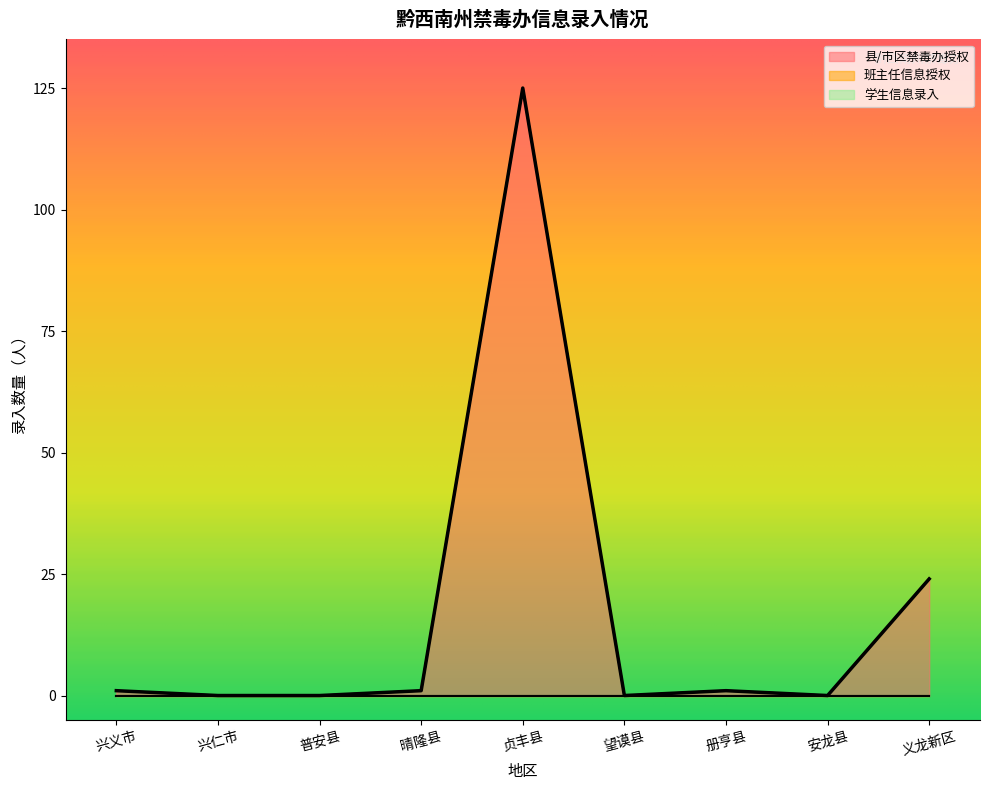

What is the total value across all series at 义龙新区?

24